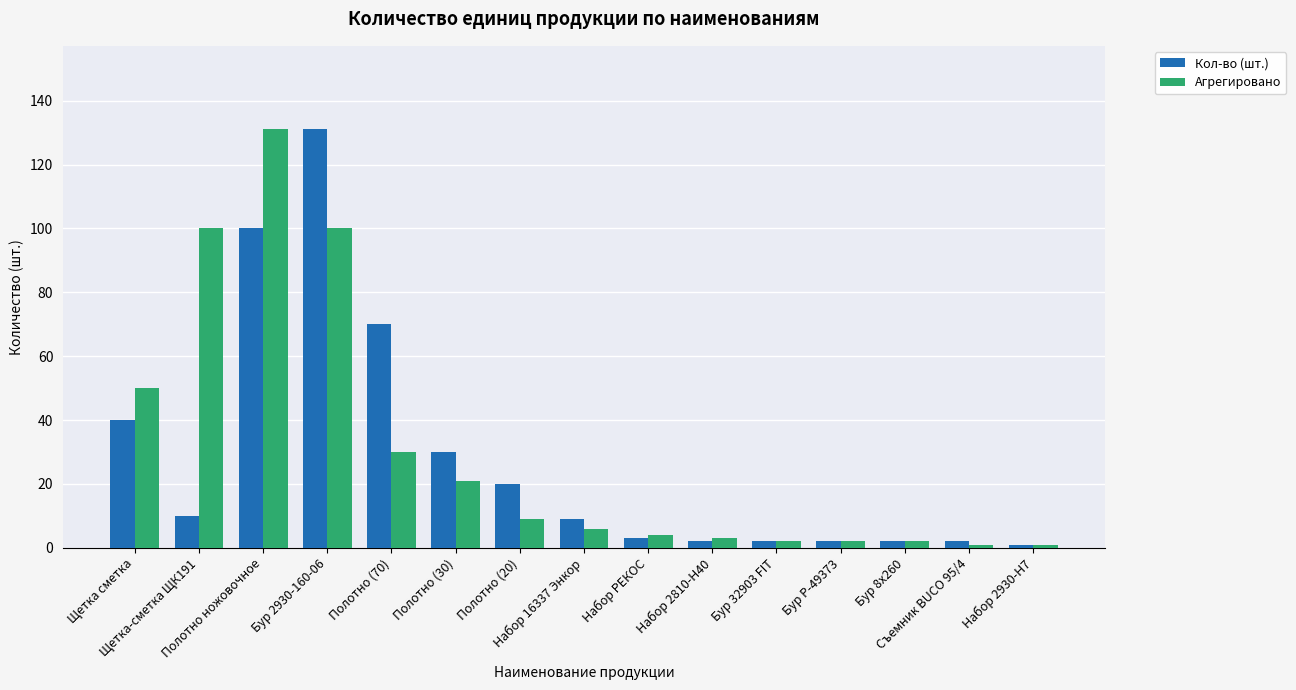

What is the maximum value shown in the chart?

131